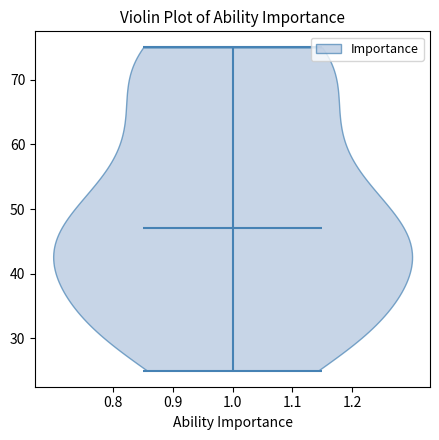

Read this violin plot against the y-axis: where its median line is, and the lowest and highest points the violin reaches. The values are not printed on the chart, so give them approximately, as read against the axis.

median line 47, lowest point 25, highest point 75